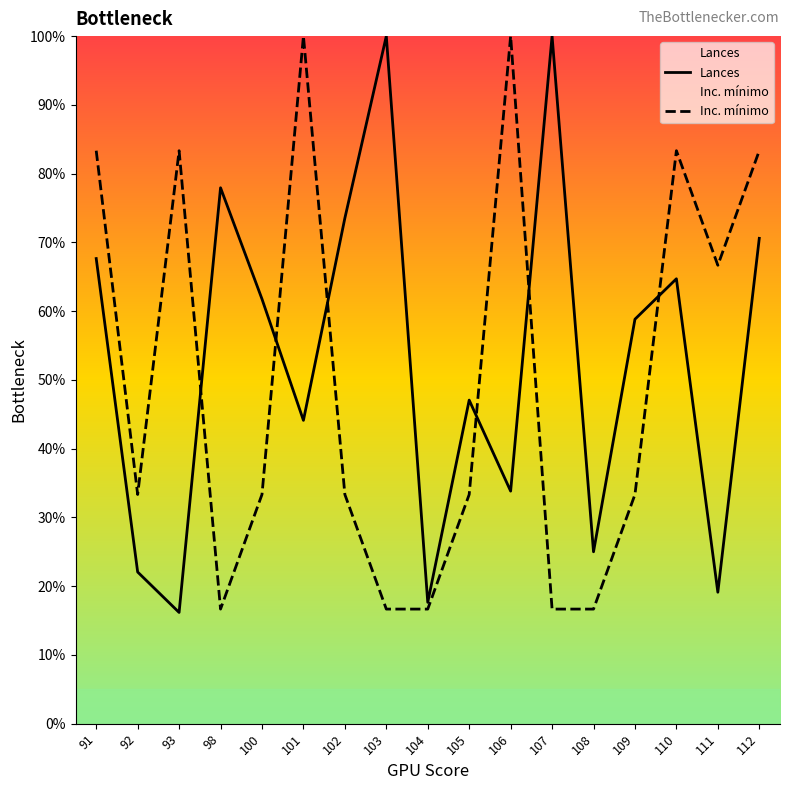

Is it true that Inc. mínimo equals 33.3 at 100?

True